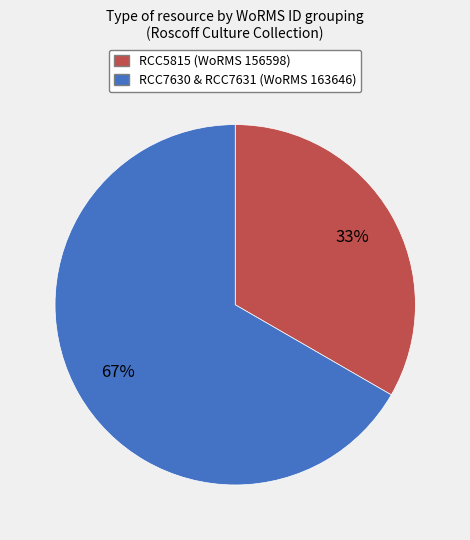

To the nearest percent, what is the average slice percentage?

50%